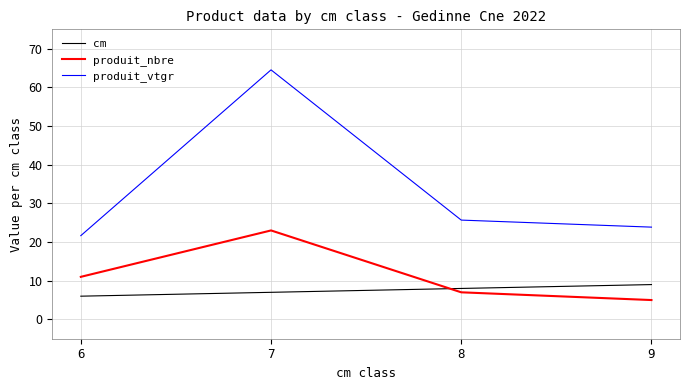

Count the produit_nbre values in the range 7 to 23.

3